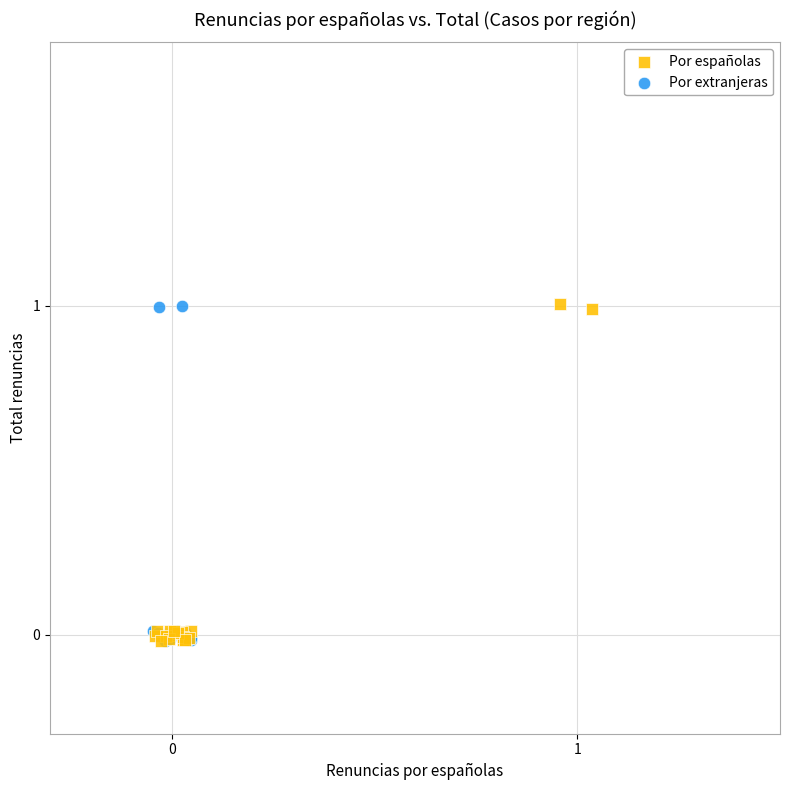

What are all the series names shown in the legend?

Por españolas, Por extranjeras